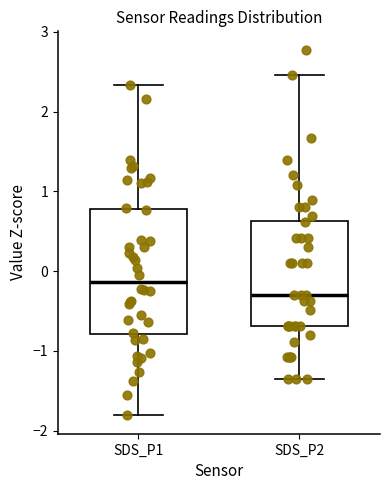

Reading left to right, read every box against the y-axis: the position of its median line, the range the box covers, and the ends of its whiskers. The values are not printed on the chart, so give them approximately, as read against the axis.

SDS_P1: median -0.1, box -0.8 to 0.8, whiskers -1.8 to 2.3
SDS_P2: median -0.3, box -0.7 to 0.6, whiskers -1.4 to 2.5